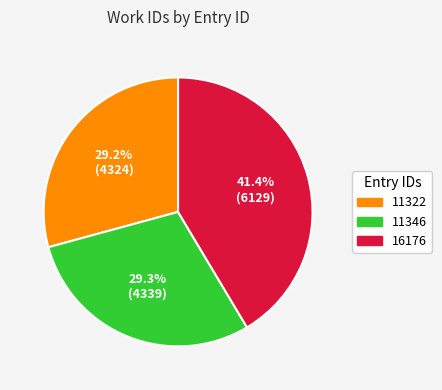

Does 11322 account for over 50% of the chart?

No